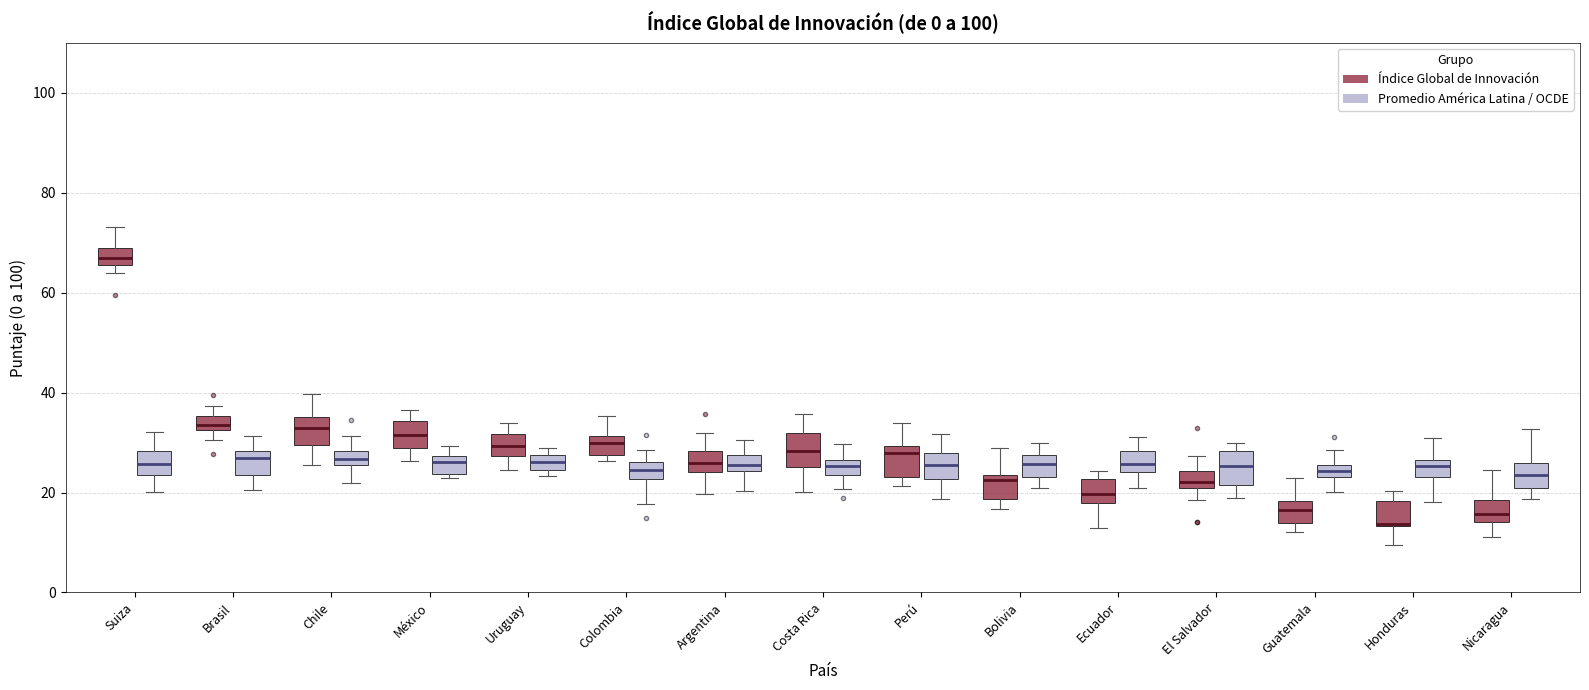

Where does the upper whisker of the box for Colombia (Índice Global de Innovación) end on the y-axis? The values are not printed on the chart, so give them approximately, as read against the axis.

36